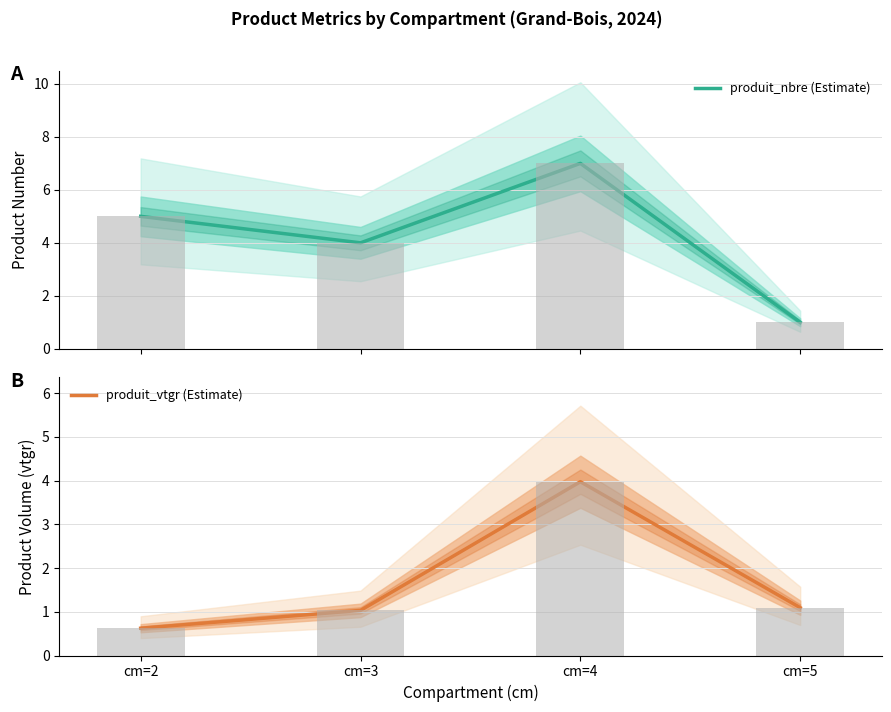

Which series has the largest total across all categories?

produit_nbre (Estimate)